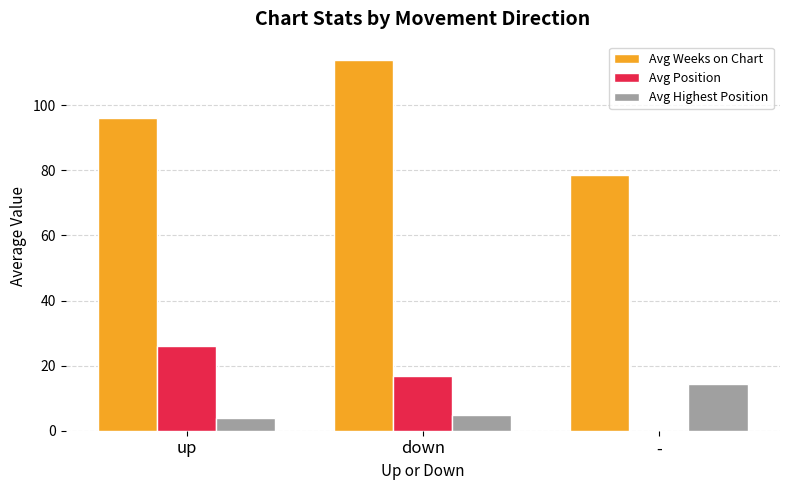

How many positive values does the Avg Position series have?

2